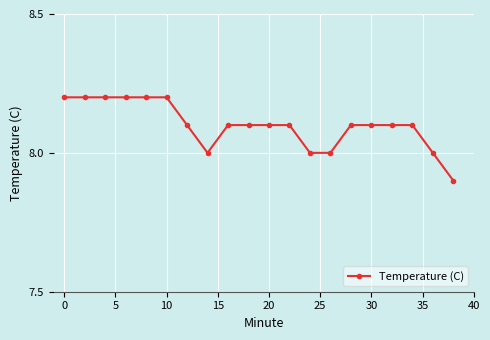

What is the value of the 18th point from the left?

8.1